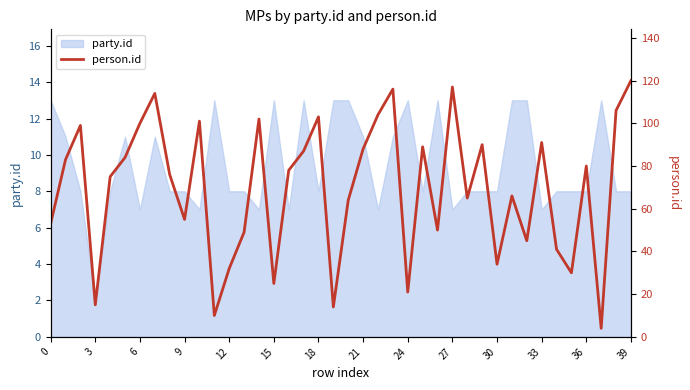

What is the approximate value at 38?

106